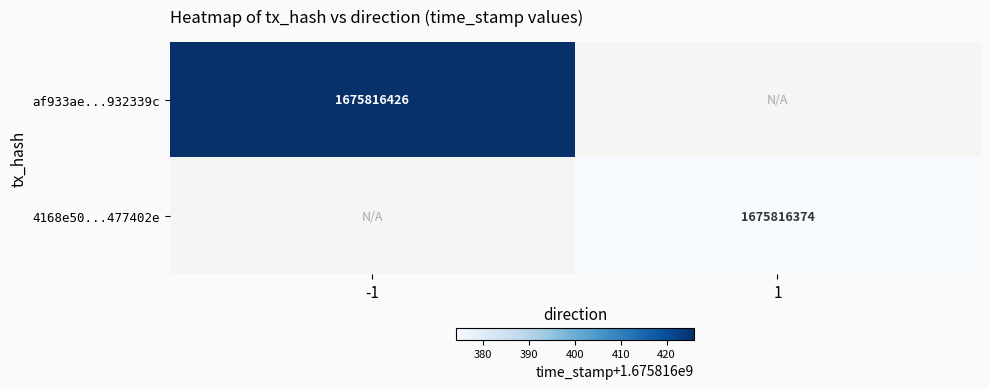

Rank the categories by 4168e506cbe081d6dad1b29873a2616be477402 value from lowest to highest.

direction_-1, direction_1